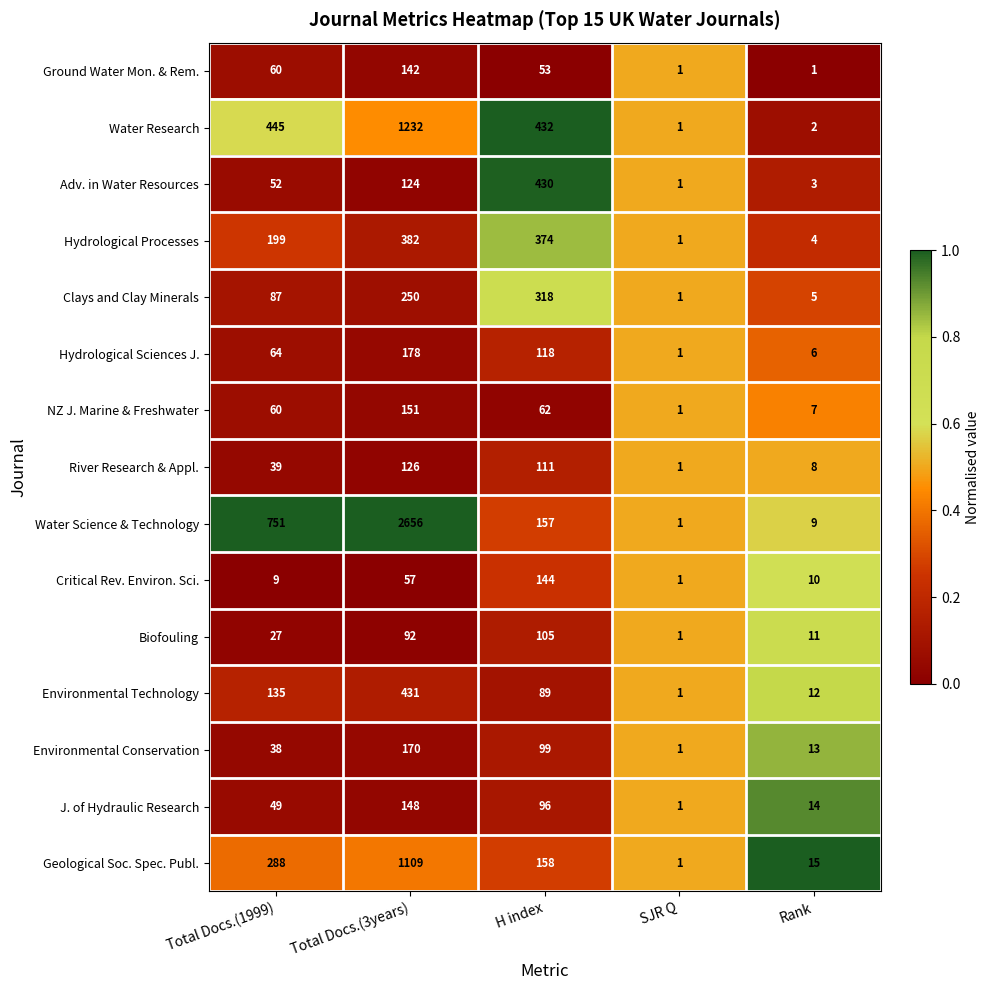

What is the sum of the Environmental Technology values at Rank and H index?

101